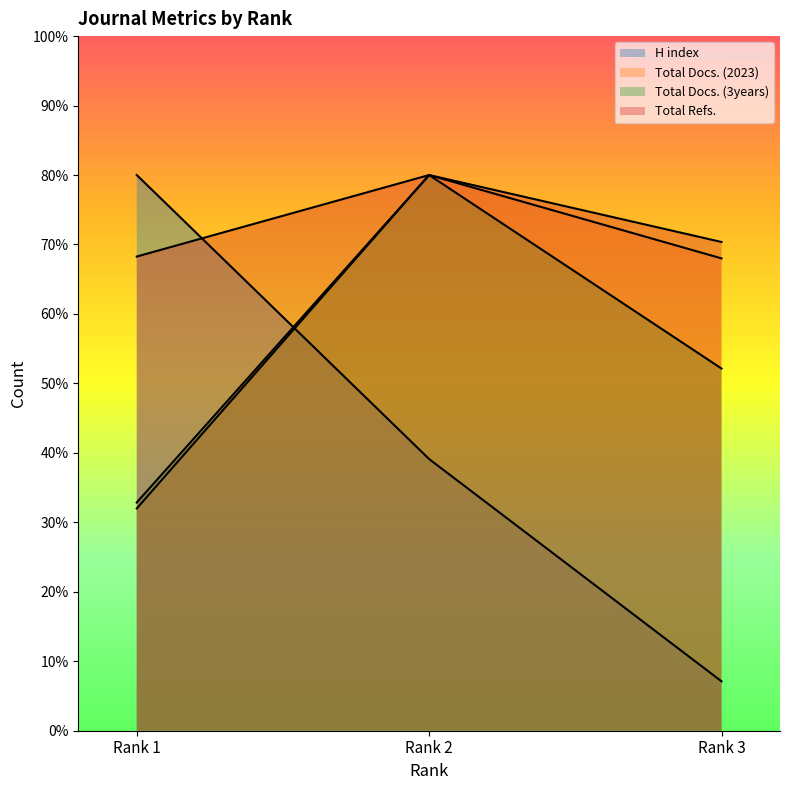

Rank the series by their maximum value, from lowest to highest.

H index, Total Docs. (2023), Total Docs. (3years), Total Refs.